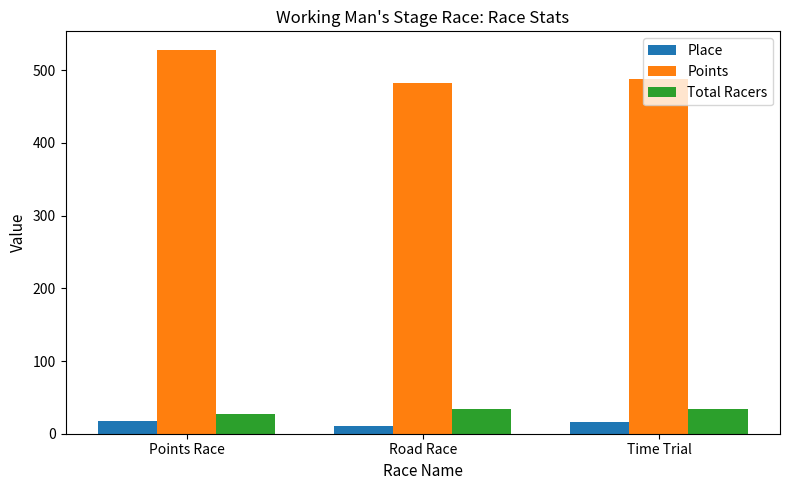

The value of Points at Road Race is 283.2. True or false?

False